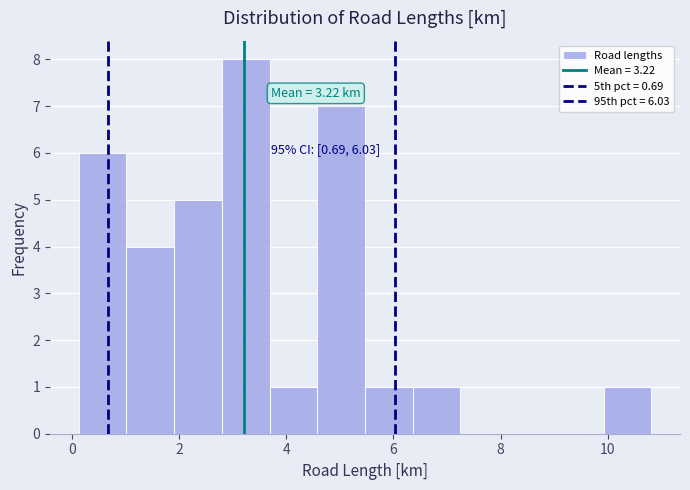

Over which range of the x-axis is the bar tallest?

2.8 to 3.6